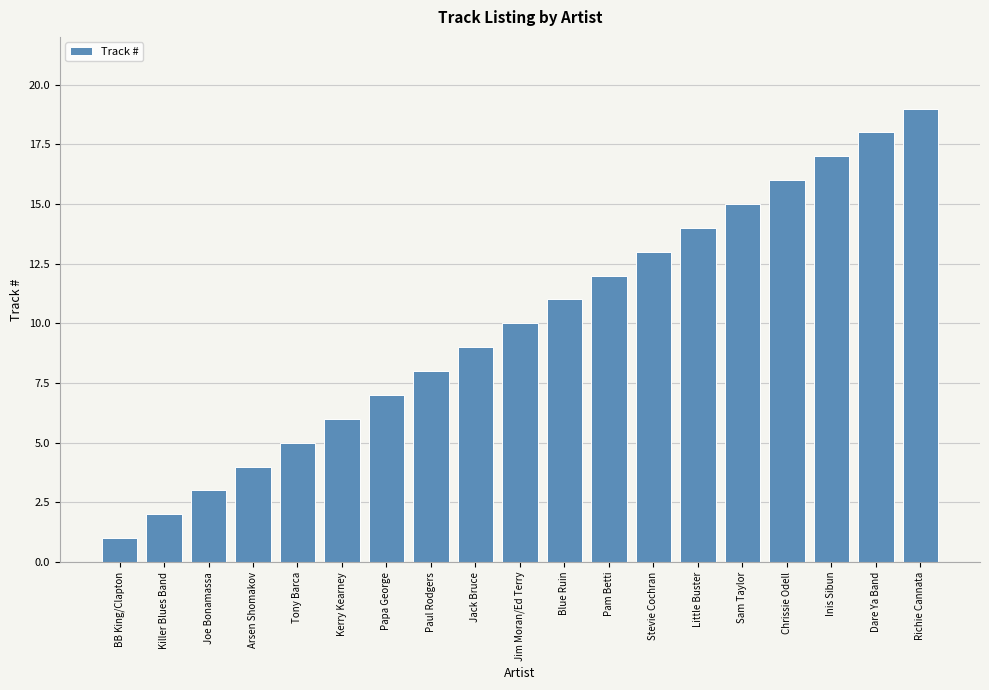

What is the change in value from Kerry Kearney to Chrissie Odell?

+10